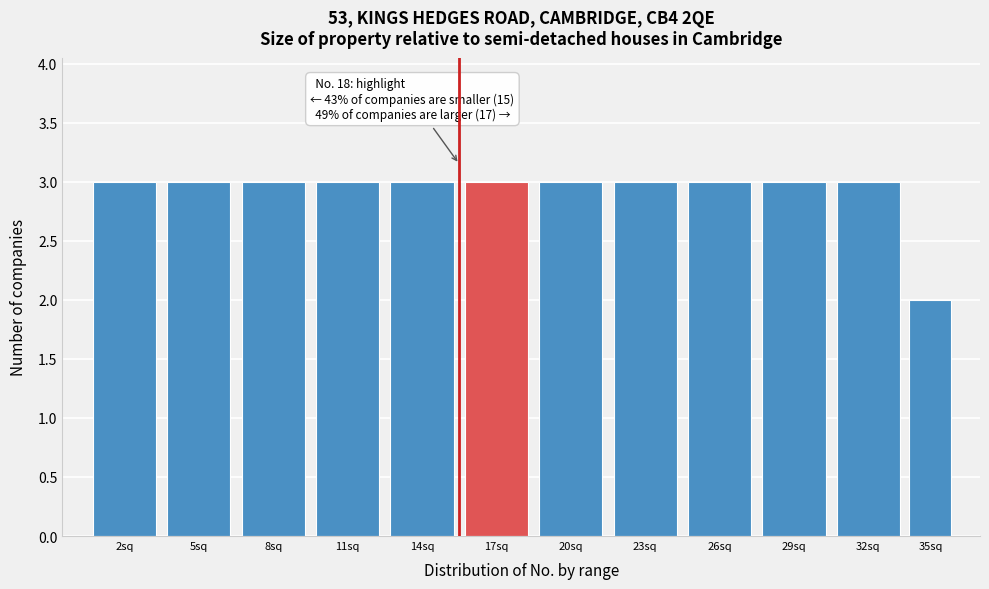

Reading right to left, extract all data points from this chart.

35sq=2	32sq=3	29sq=3	26sq=3	23sq=3	20sq=3	17sq=3	14sq=3	11sq=3	8sq=3	5sq=3	2sq=3